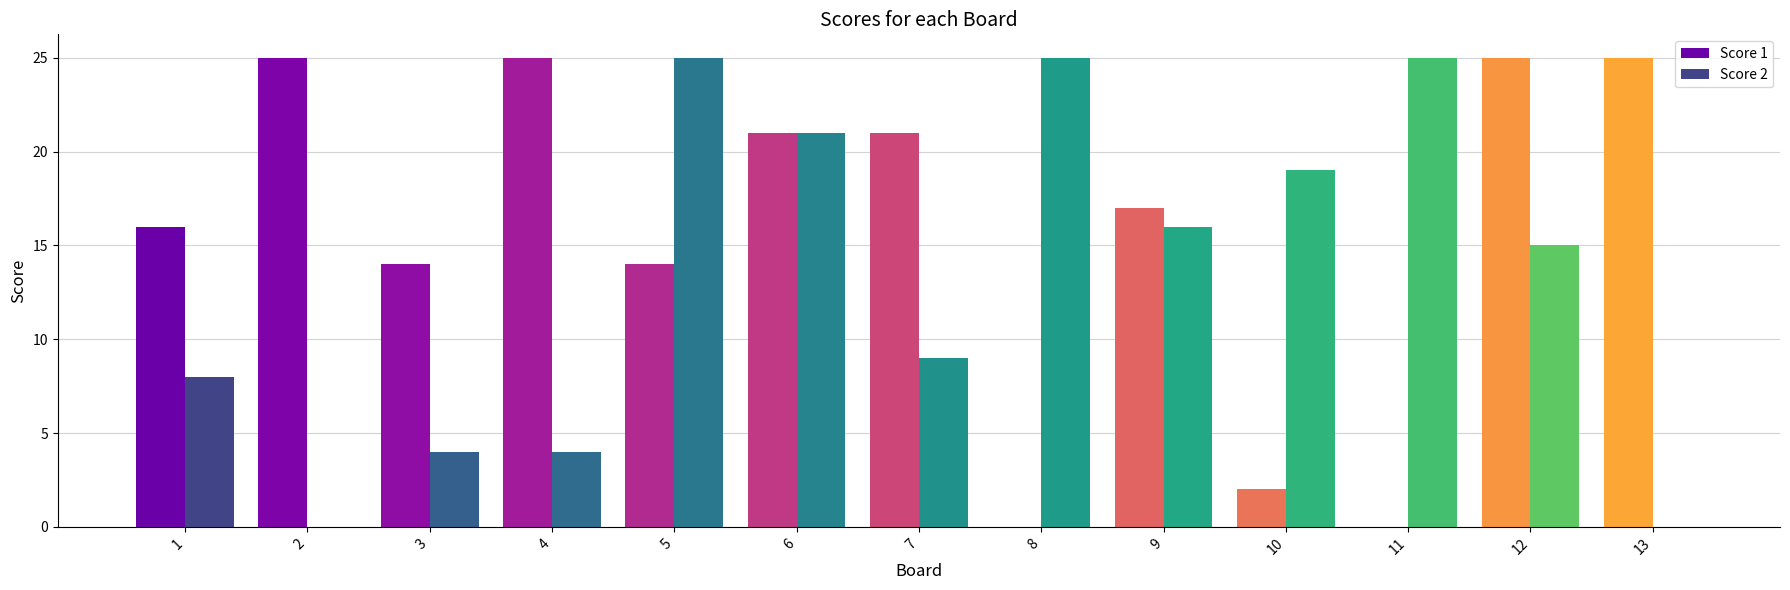

Where does the Score 1 series first go above 17?

2